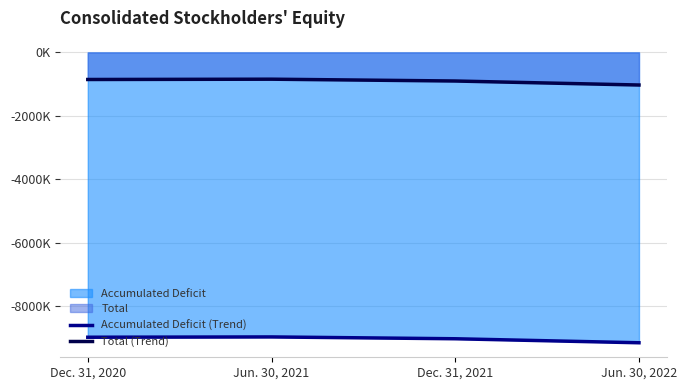

Is it true that Total (Trend) equals -1404384 at Jun. 30, 2021?

False